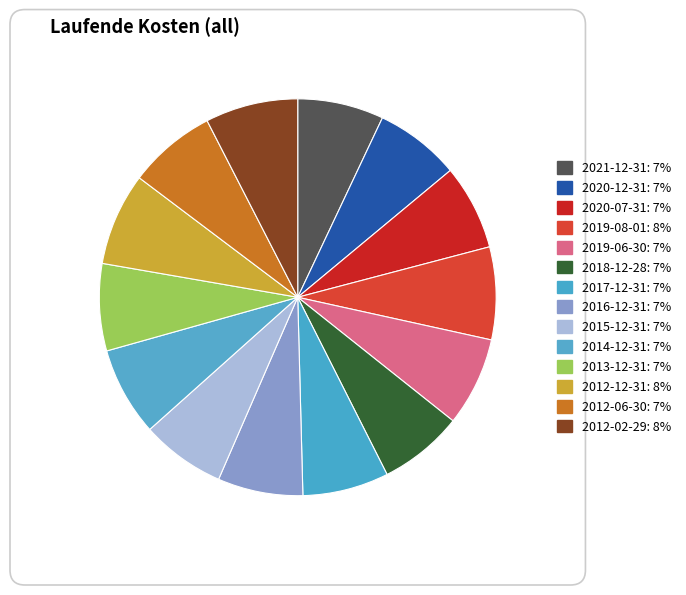

How many segments does this pie chart have?

14